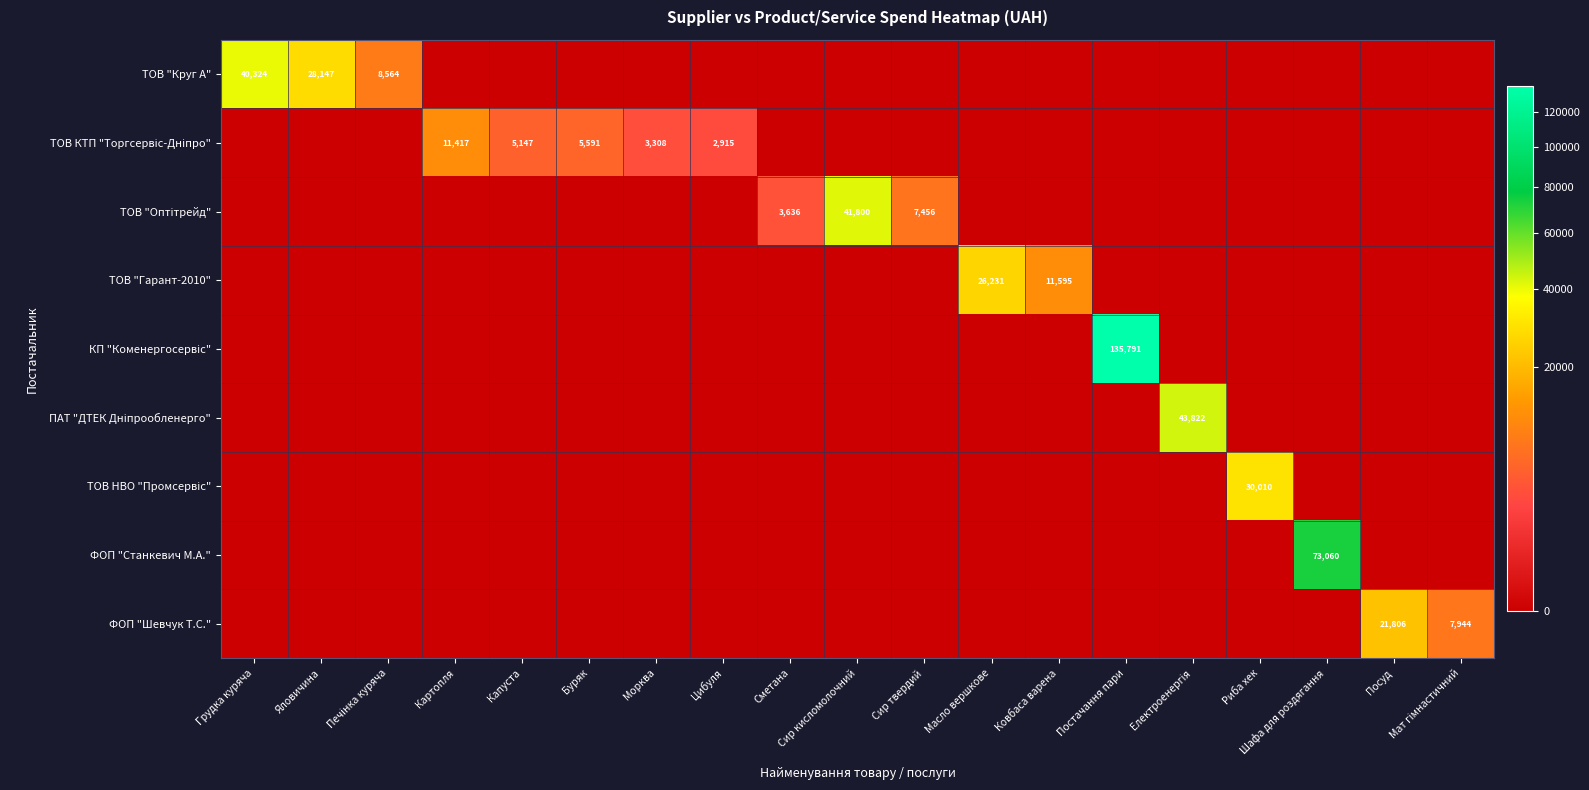

Is it true that ФОП "Шевчук Т.С." equals 29279 at Посуд?

False